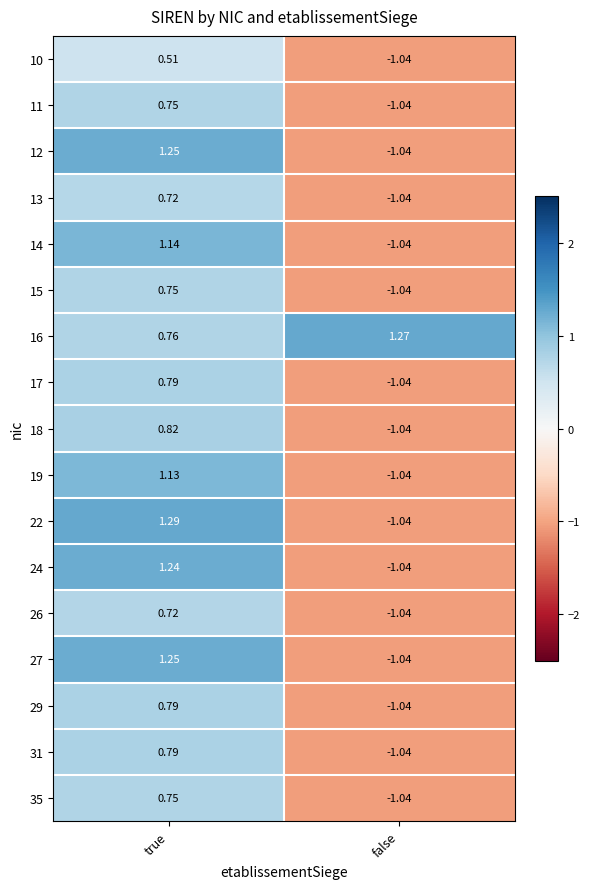

Rank the categories by 15 value from highest to lowest.

true, false